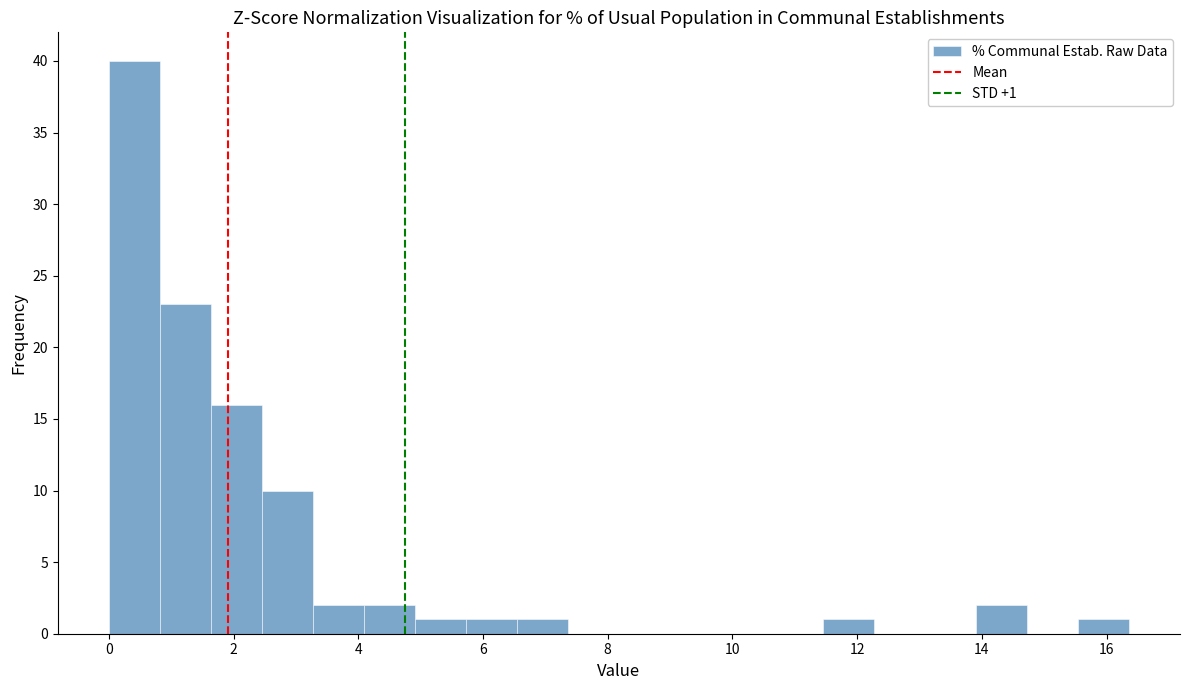

Which range on the x-axis has the tallest bar?

0.0 to 0.8